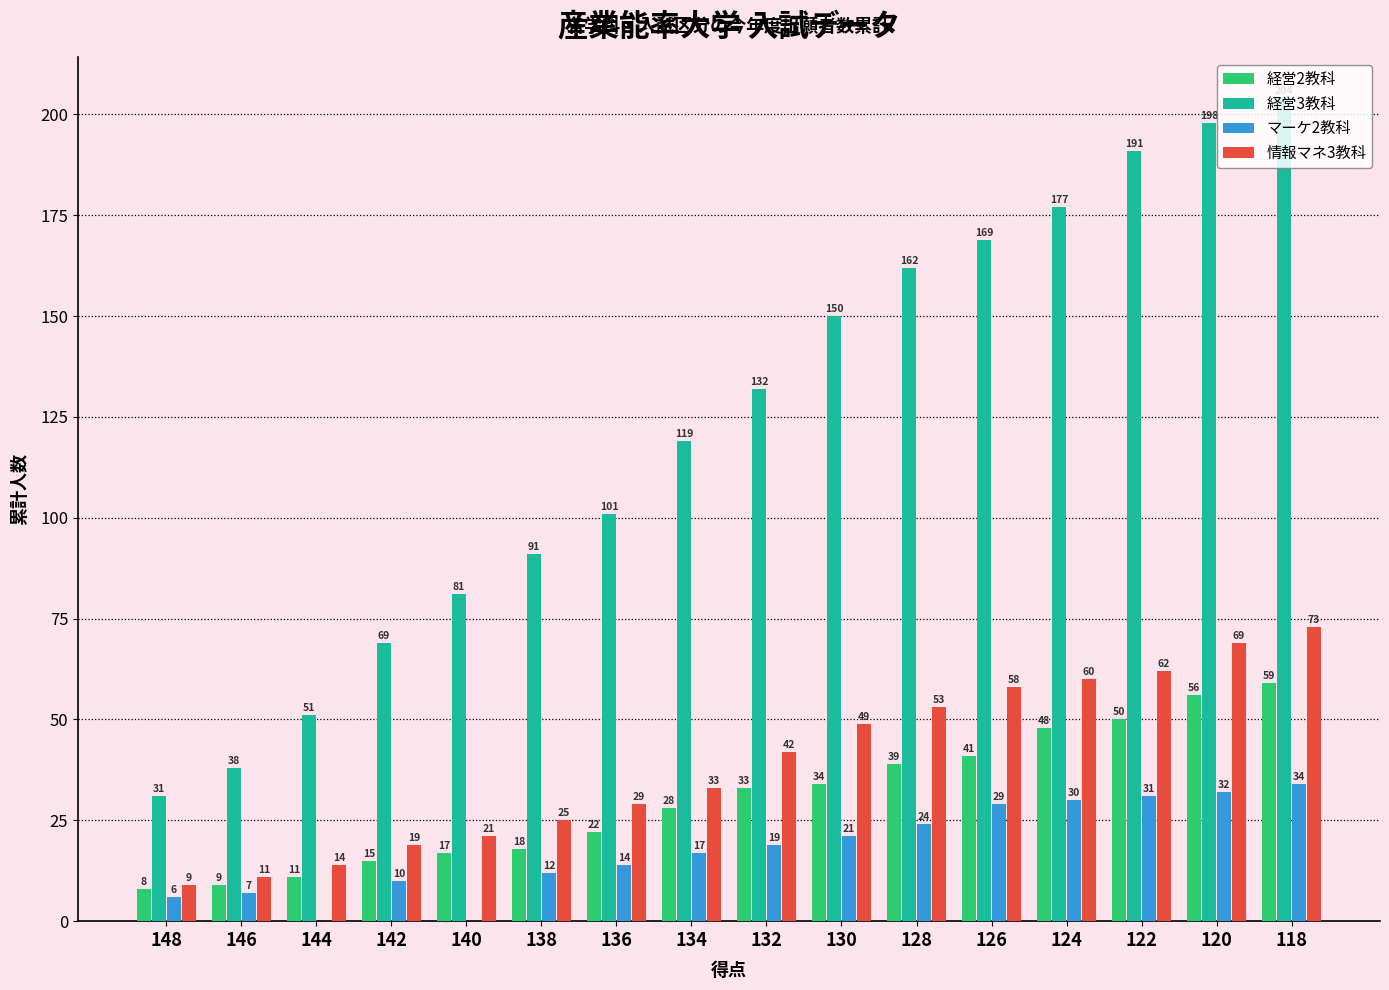

Is the value of マーケ2教科 at 142 greater than the value of 経営3教科 at 142?

No